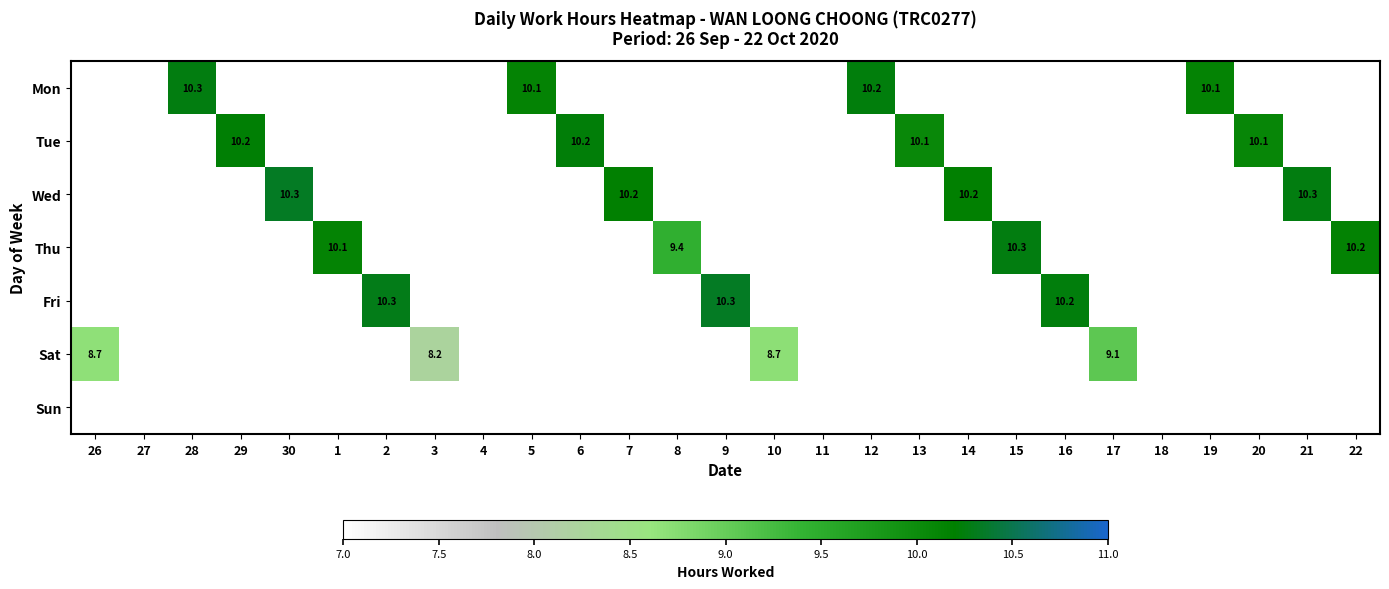

The Wed series shows 10.3 at 21. True or false?

True